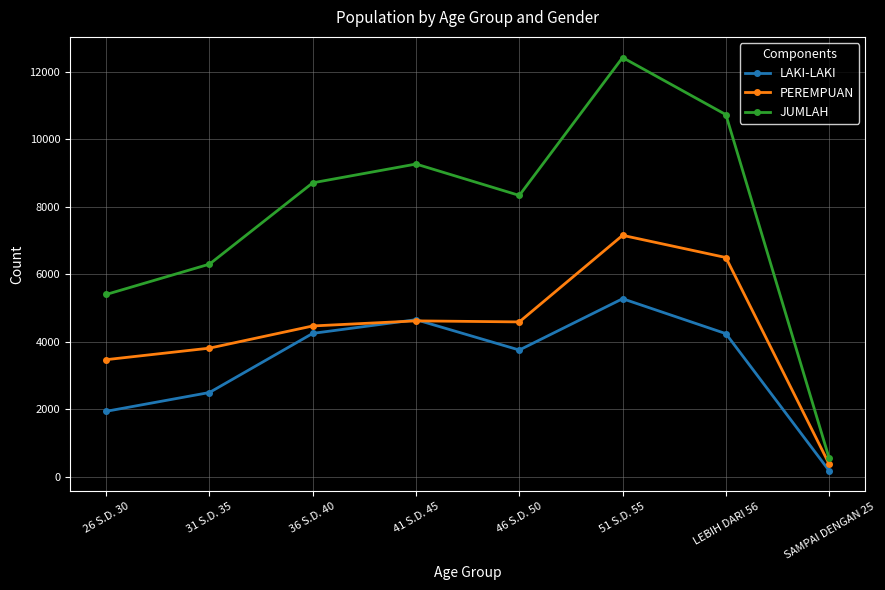

Between LEBIH DARI 56 and SAMPAI DENGAN 25, which series saw the biggest shift?

JUMLAH